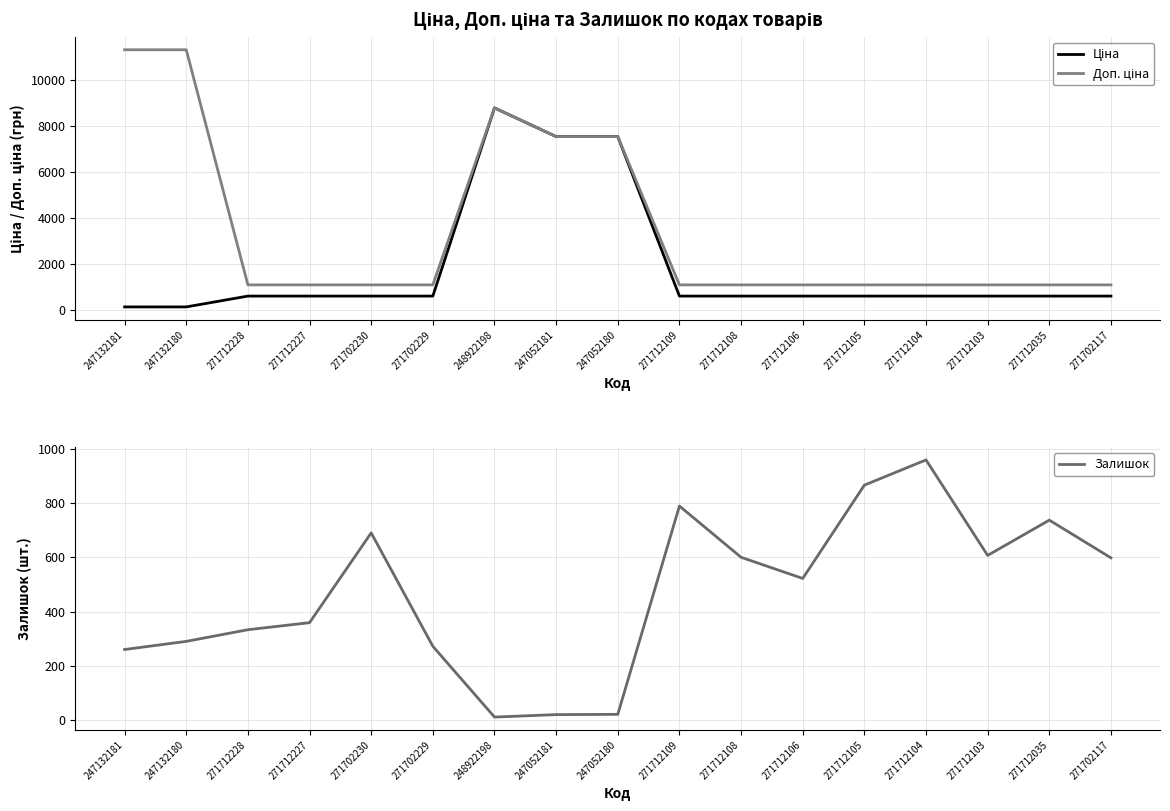

What is the difference between the second highest and second lowest values in the Залишок series?

846